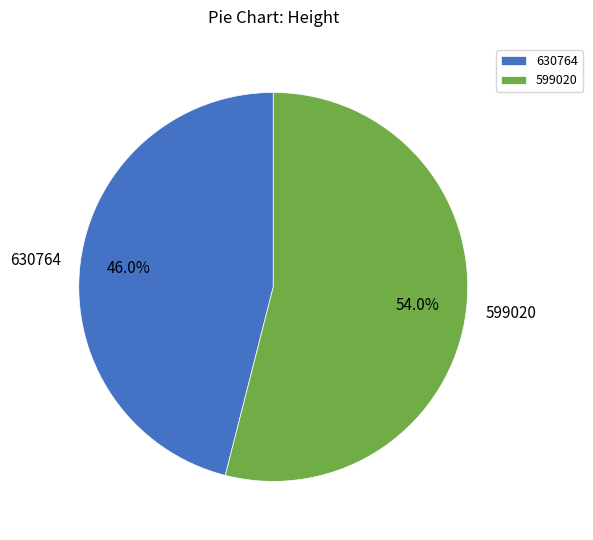

Is the sum of 630764 and 599020 greater than half?

Yes